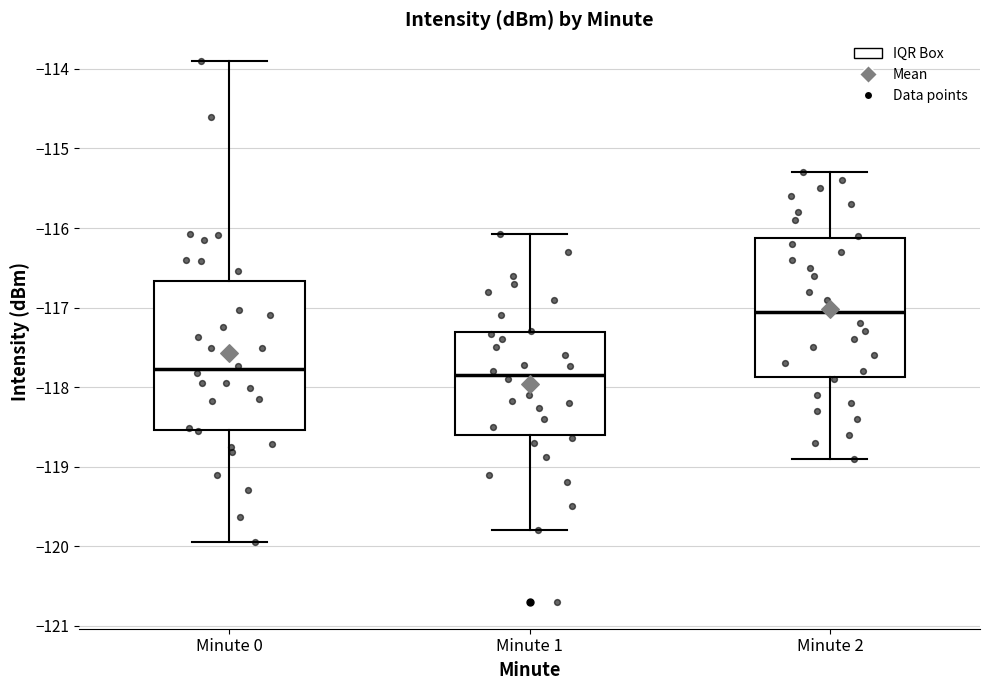

Reading left to right, transcribe this box plot: for each box, give where its median line is, the range the box spans, and where its two whiskers end, as read against the y-axis. The values are not printed on the chart, so give them approximately, as read against the axis.

Minute 0: median -117.8, box -118.5 to -116.7, whiskers -119.9 to -113.9
Minute 1: median -117.8, box -118.6 to -117.3, whiskers -119.8 to -116.1
Minute 2: median -117.0, box -117.9 to -116.1, whiskers -118.9 to -115.3